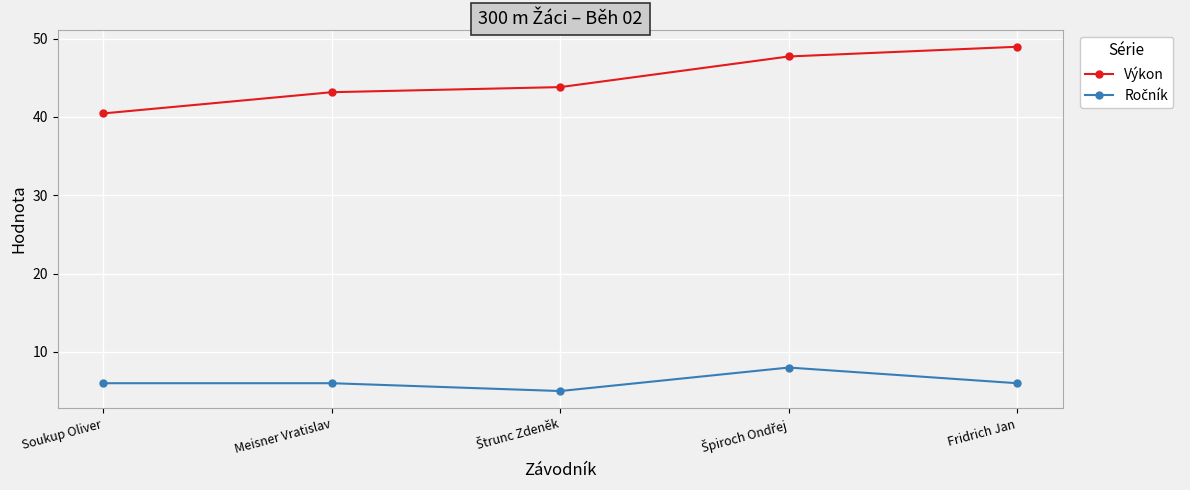

True or false: Výkon has a value of 49.0 at Fridrich Jan.

True